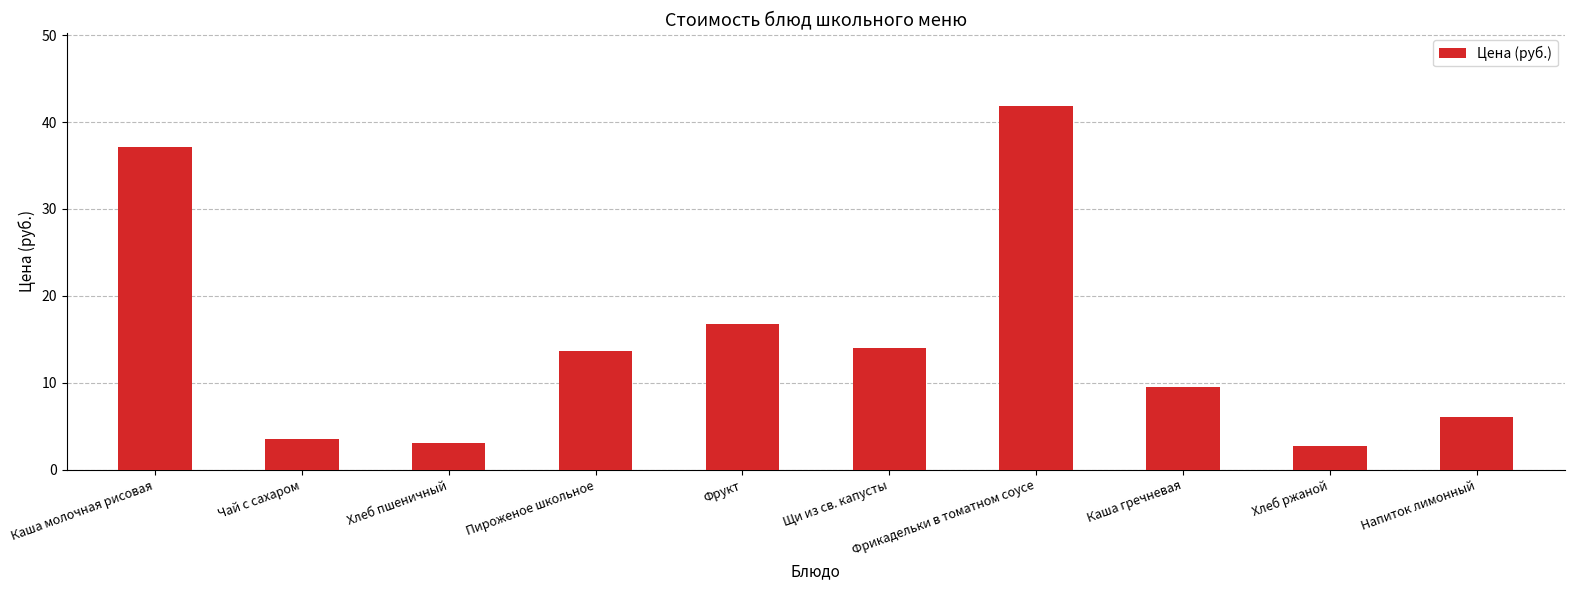

Read the value at Каша гречневая.

9.5